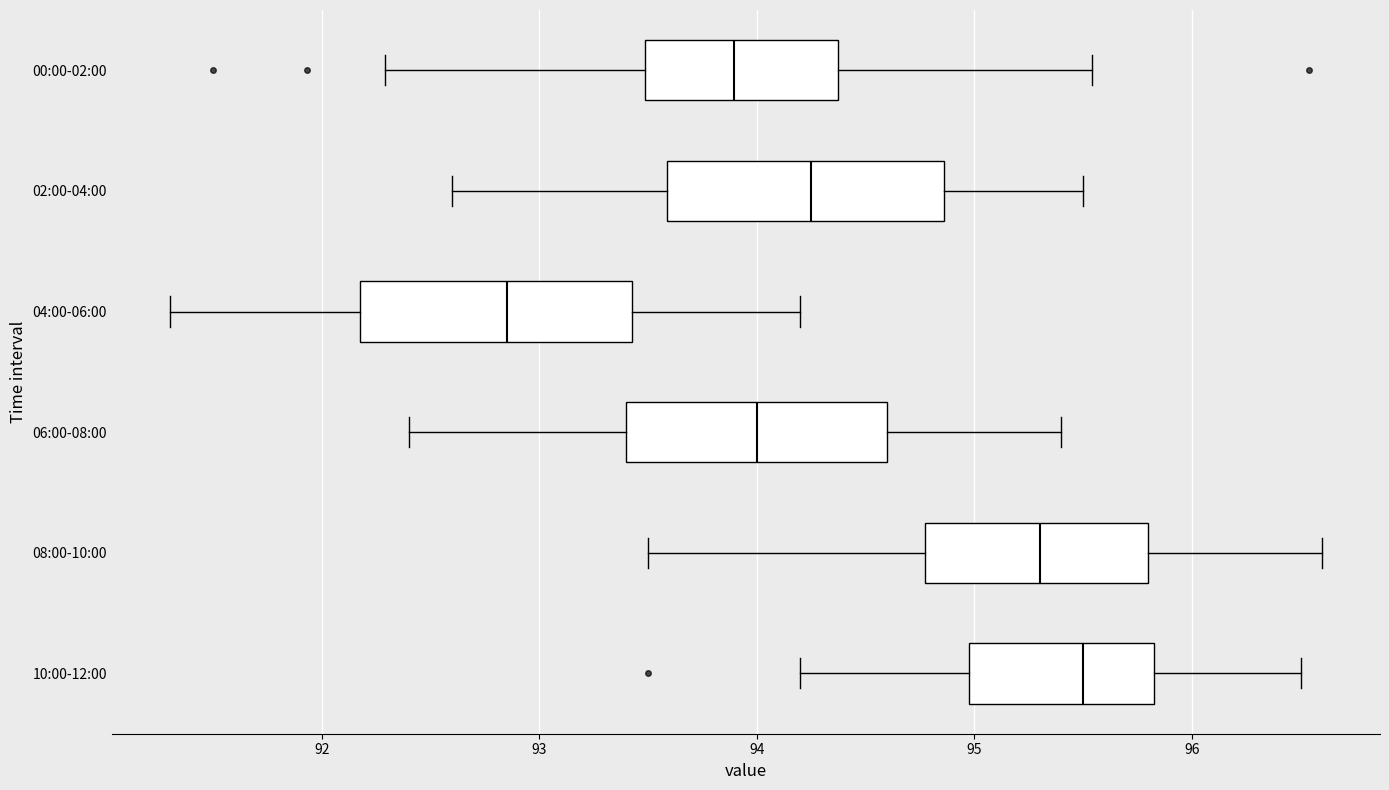

Where does the left whisker of the box for 06:00-08:00 end on the x-axis? The values are not printed on the chart, so give them approximately, as read against the axis.

92.4